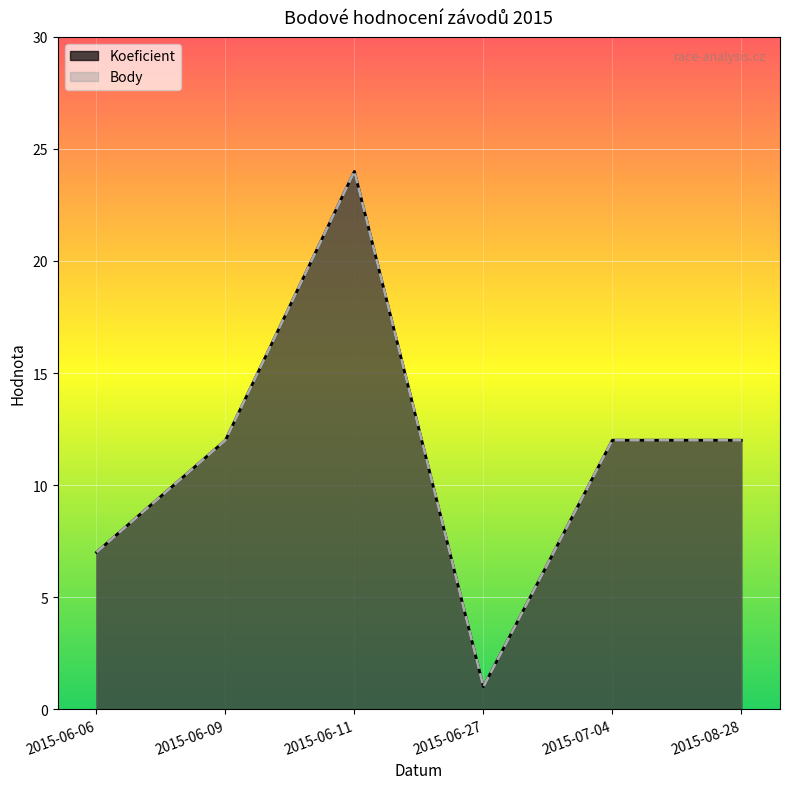

At 2015-06-11, list the series in order from smallest to largest.

Koeficient, Body